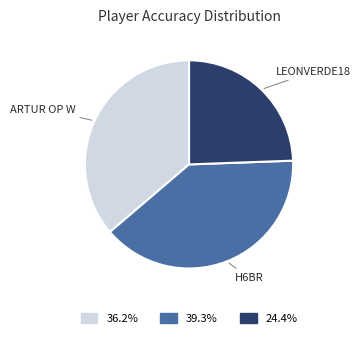

Is there a majority slice in this chart?

No